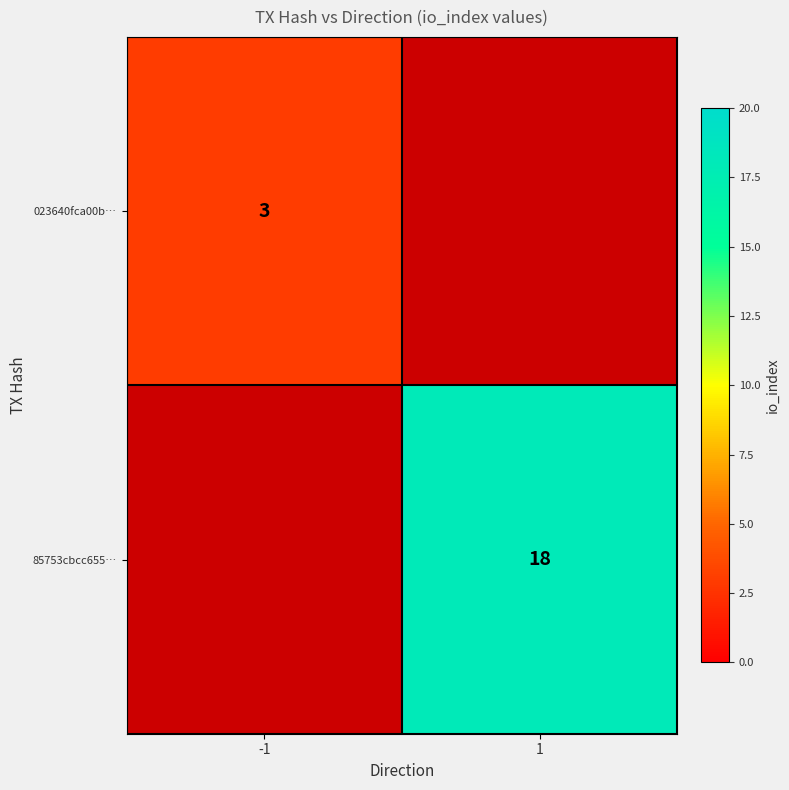

What is the total value across all series at 1?

18